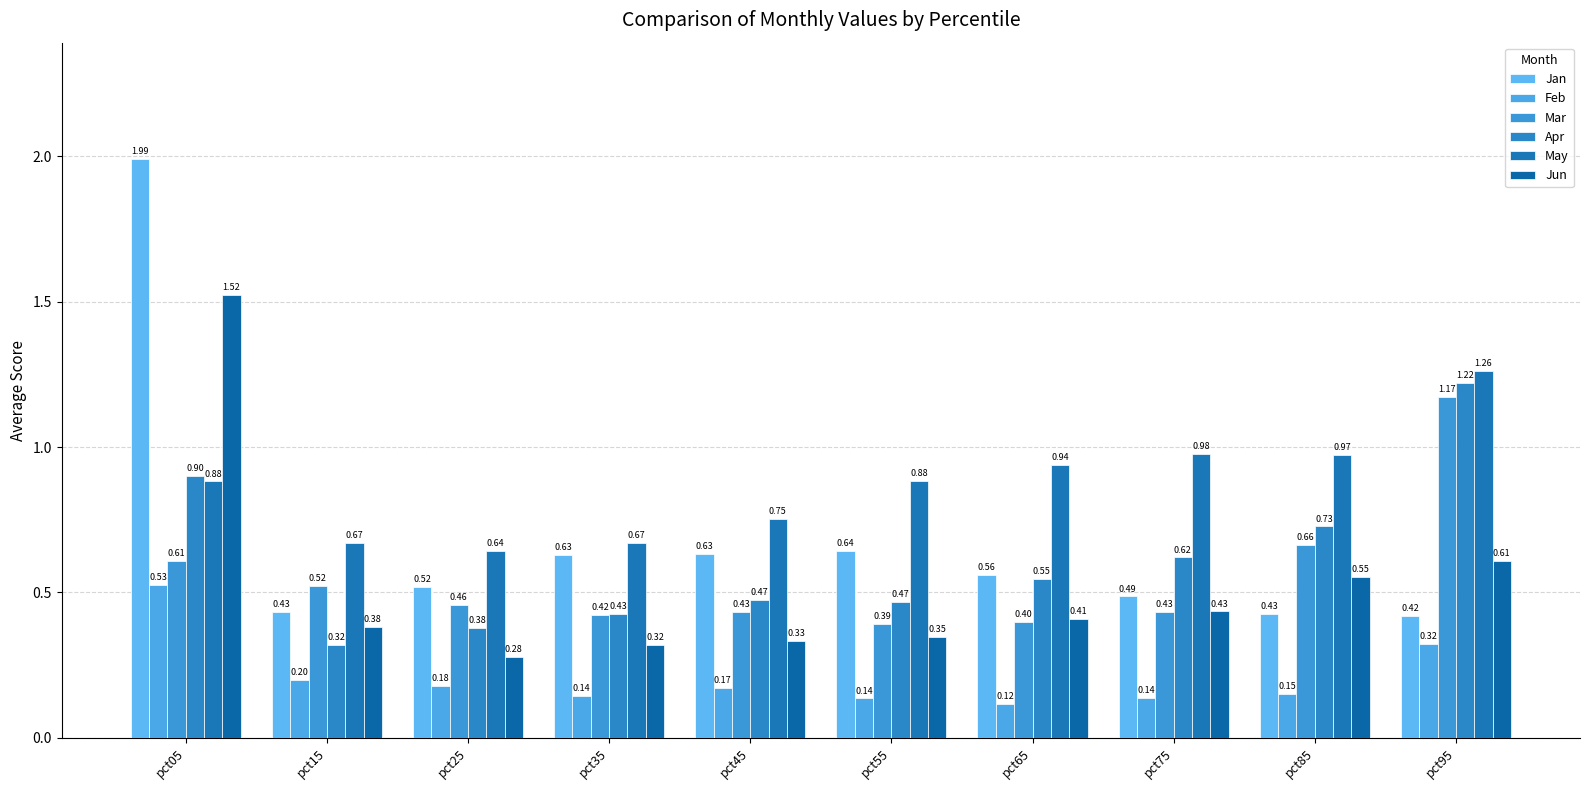

Is it true that May equals 0.4 at pct25?

False